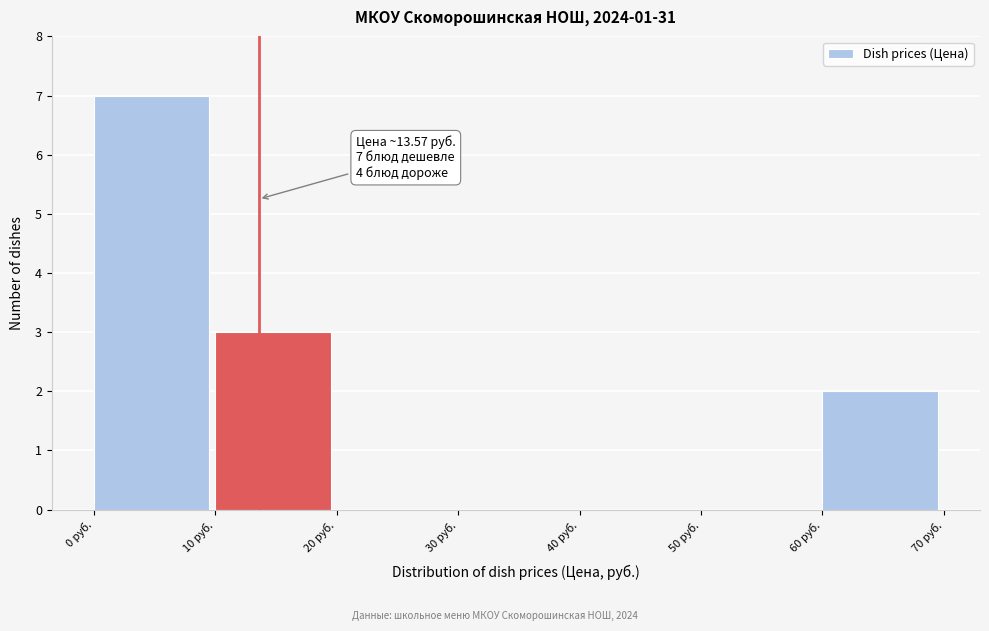

Over which range of the x-axis is the bar tallest?

0 to 10